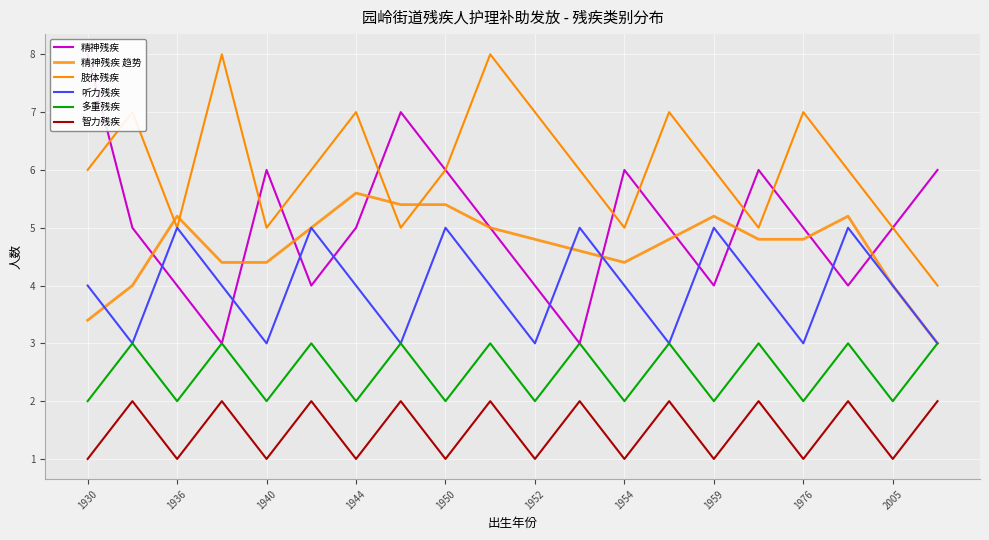

Is it true that 精神残疾 equals 9.9 at 19?

False